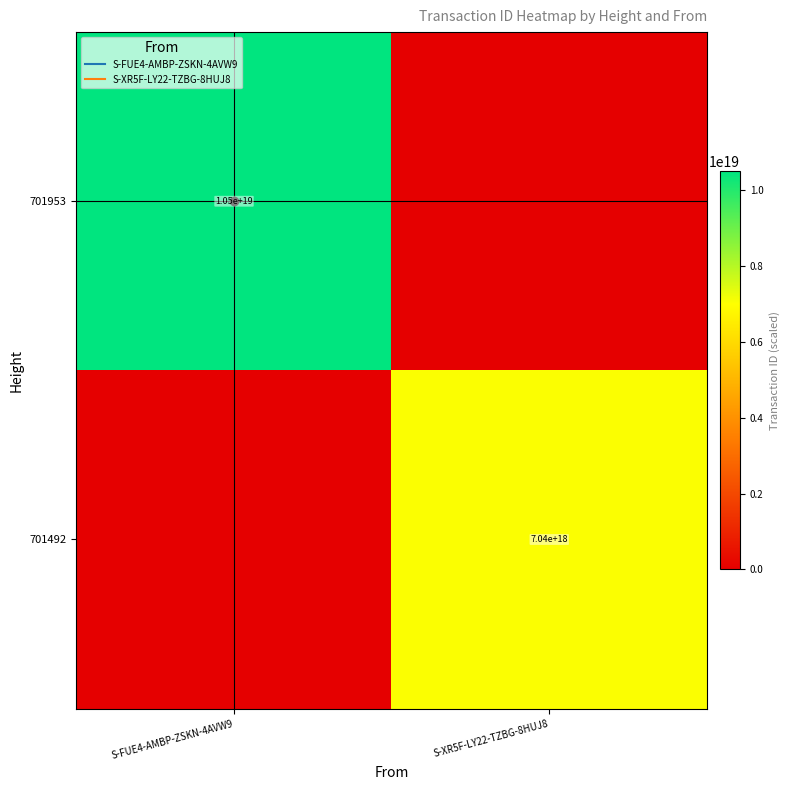

Rank the series by their average value, from lowest to highest.

701492, 701953